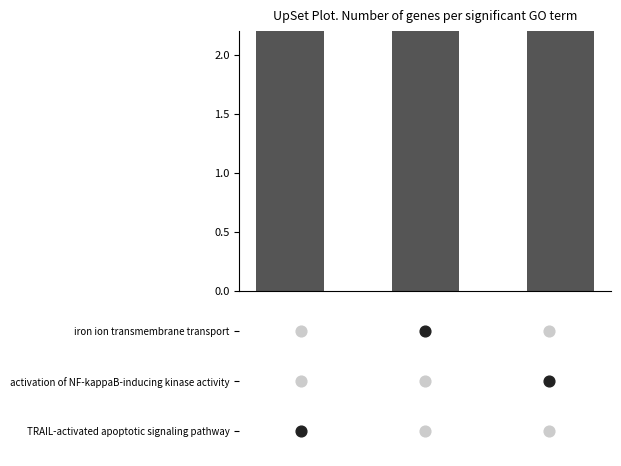

Between 0 and 1, which is larger?

1